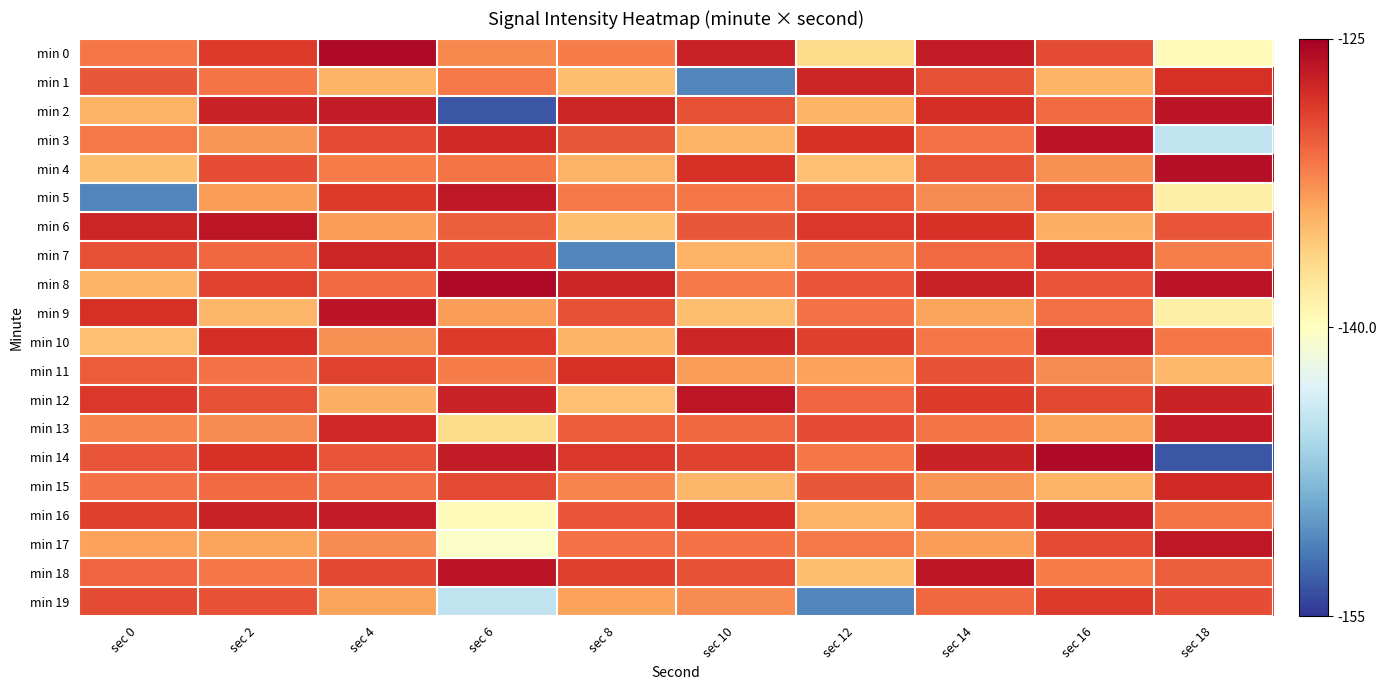

At which category does the chart reach its peak across all series?

sec 4